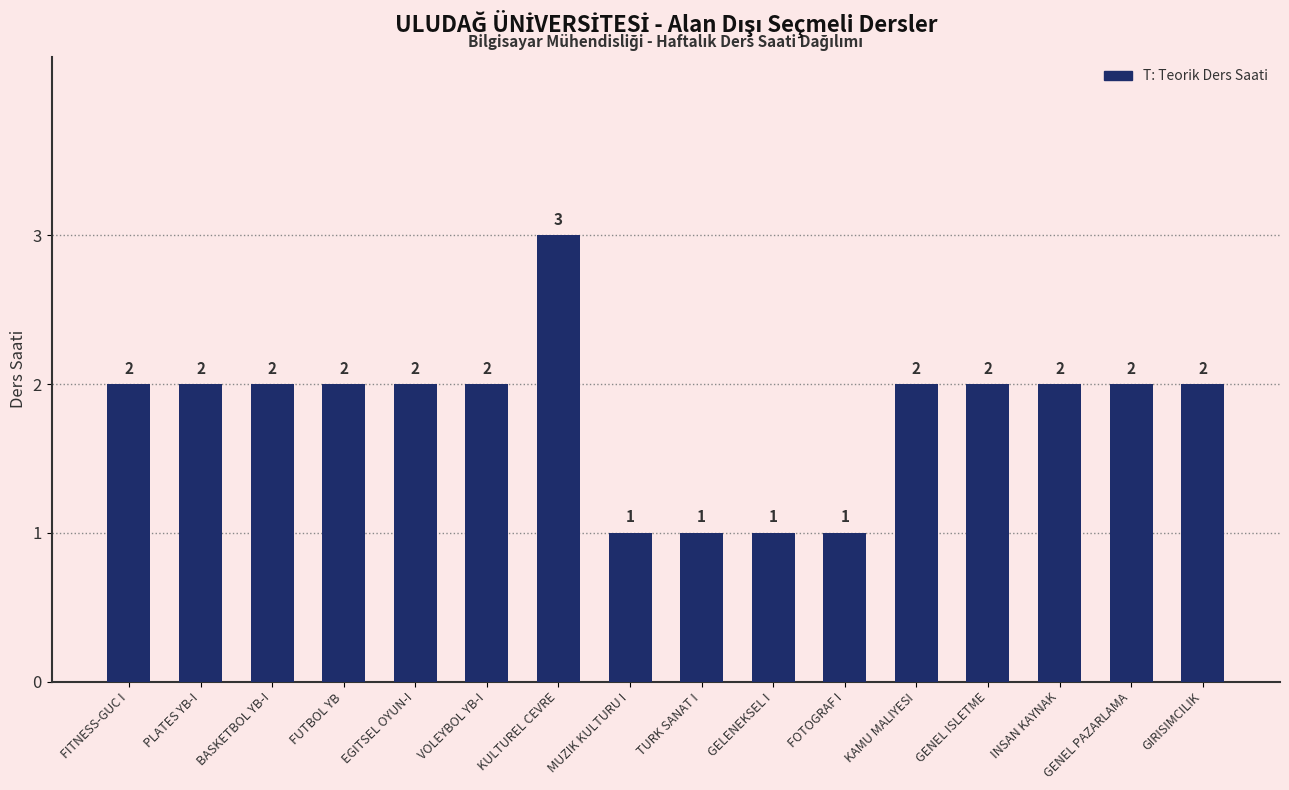

Reading left to right, what are all the values shown in this chart?

FITNESS-GUC I=2	PLATES YB-I=2	BASKETBOL YB-I=2	FUTBOL YB=2	EGITSEL OYUN-I=2	VOLEYBOL YB-I=2	KULTUREL CEVRE=3	MUZIK KULTURU I=1	TURK SANAT I=1	GELENEKSEL I=1	FOTOGRAF I=1	KAMU MALIYESI=2	GENEL ISLETME=2	INSAN KAYNAK=2	GENEL PAZARLAMA=2	GIRISIMCILIK=2